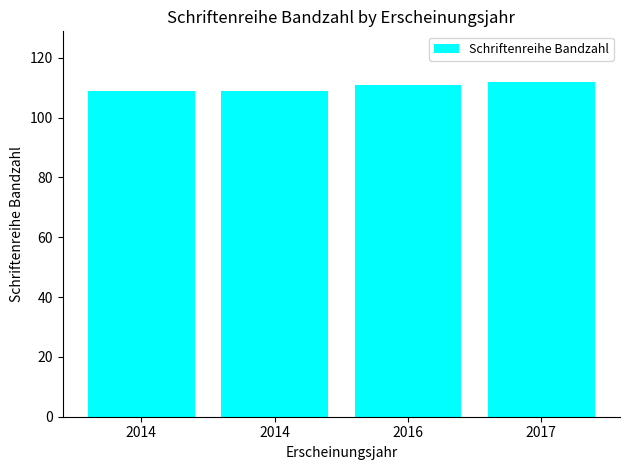

What is the smallest value displayed?

109